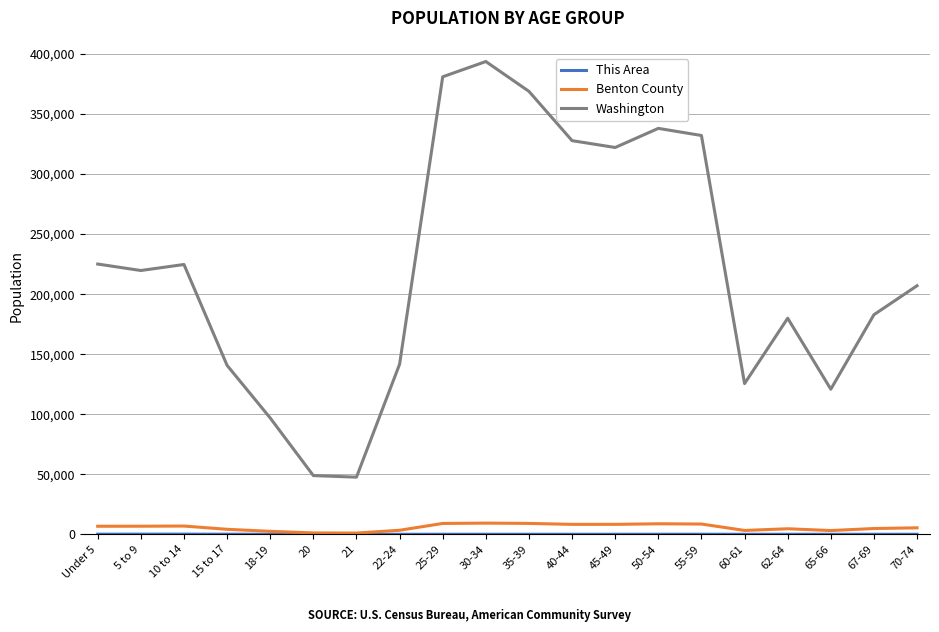

What is the difference between the second highest and second lowest values in the Washington series?

332118